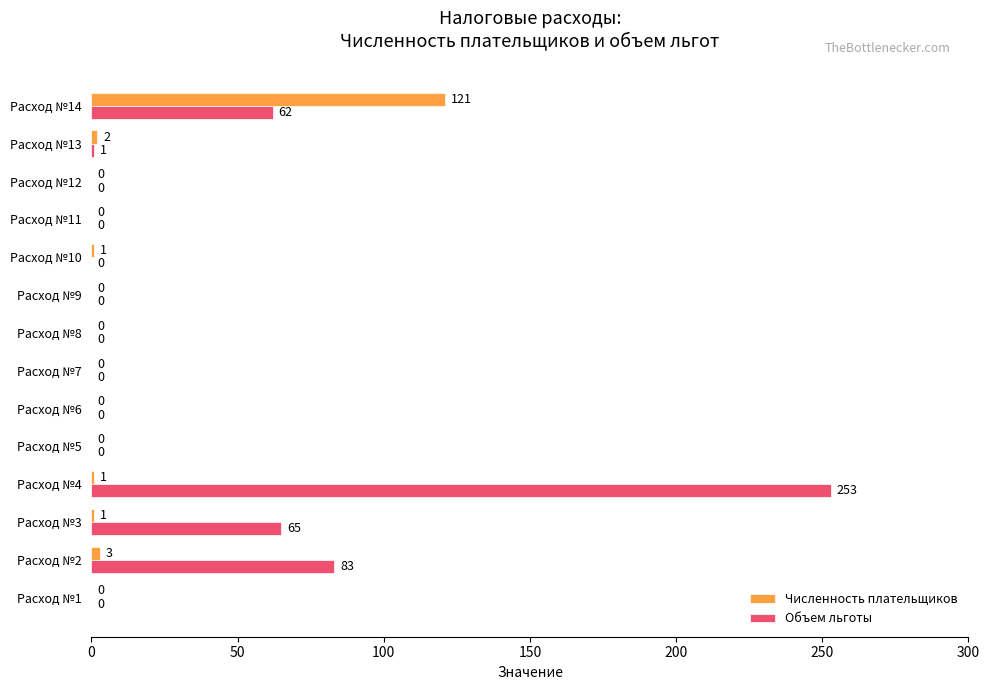

What is the sum of all Численность плательщиков values?

129